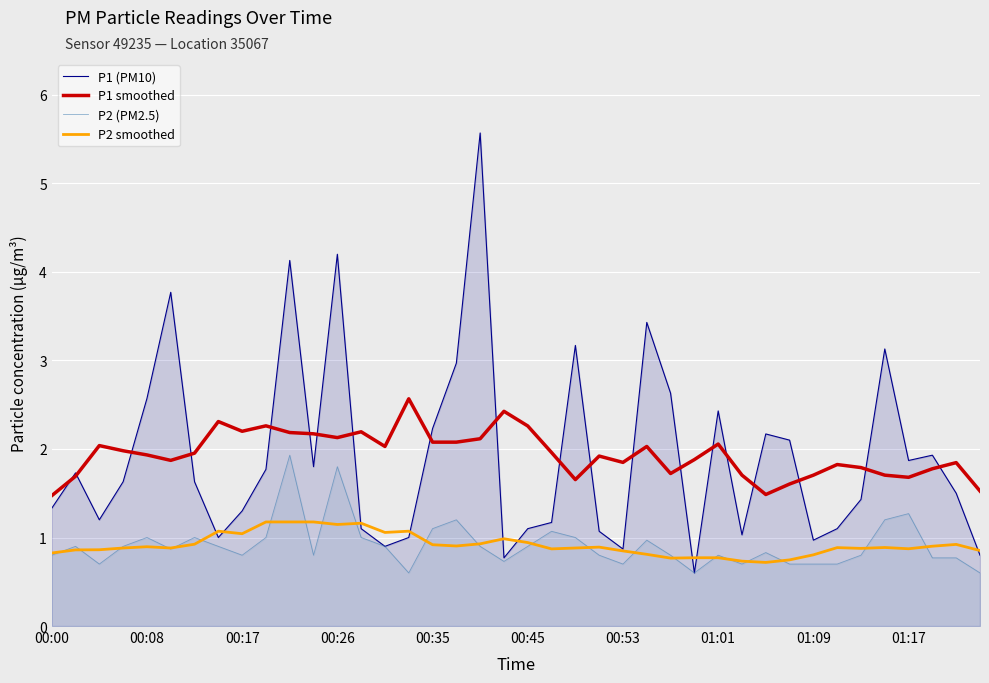

What is the total value across all series at 01:17?

5.7